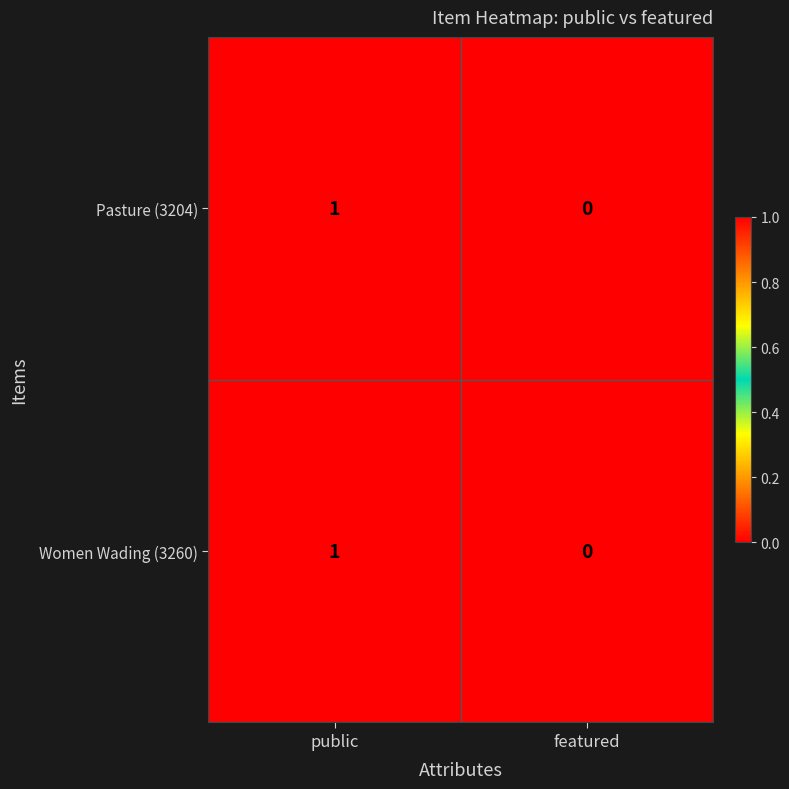

Which category has the highest value across all series?

public